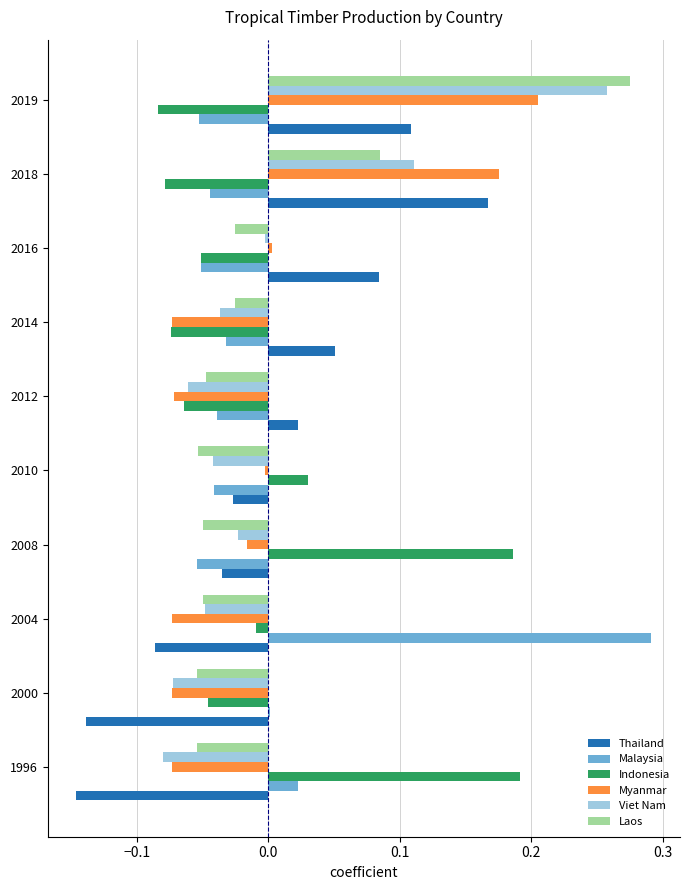

How many data points does each series have?

10